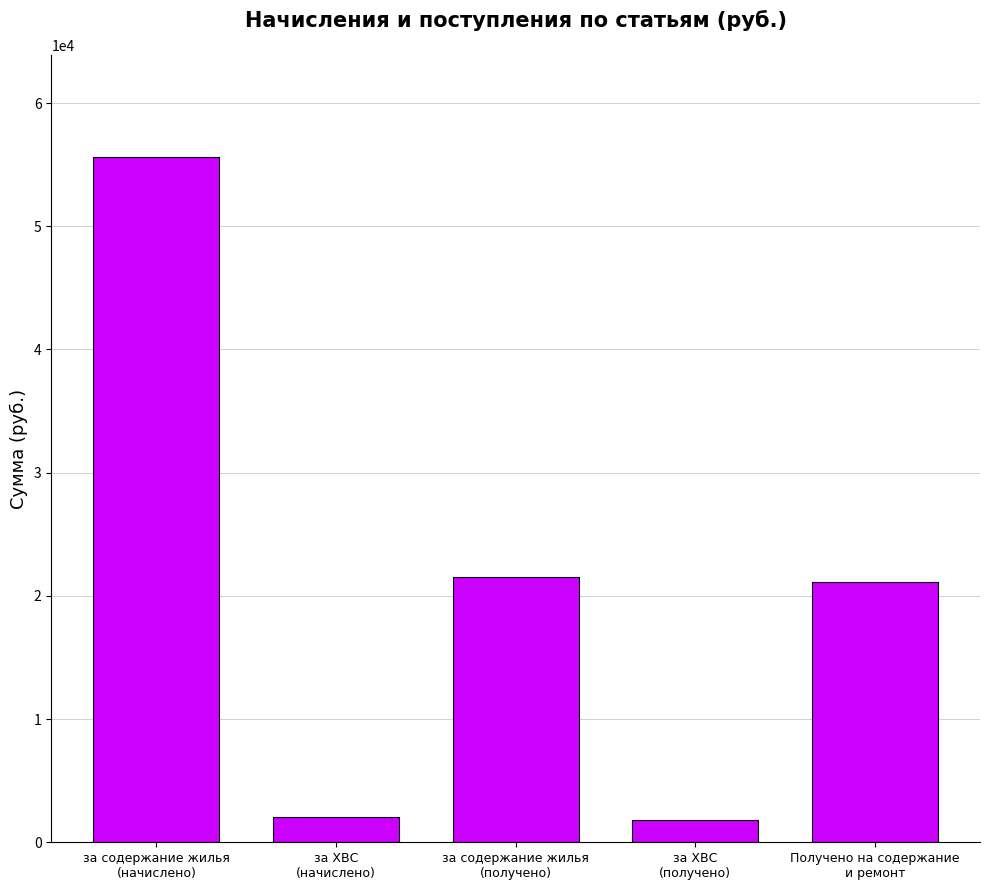

The chart shows a value of 34815.1 at за содержание жилья
(получено). True or false?

False